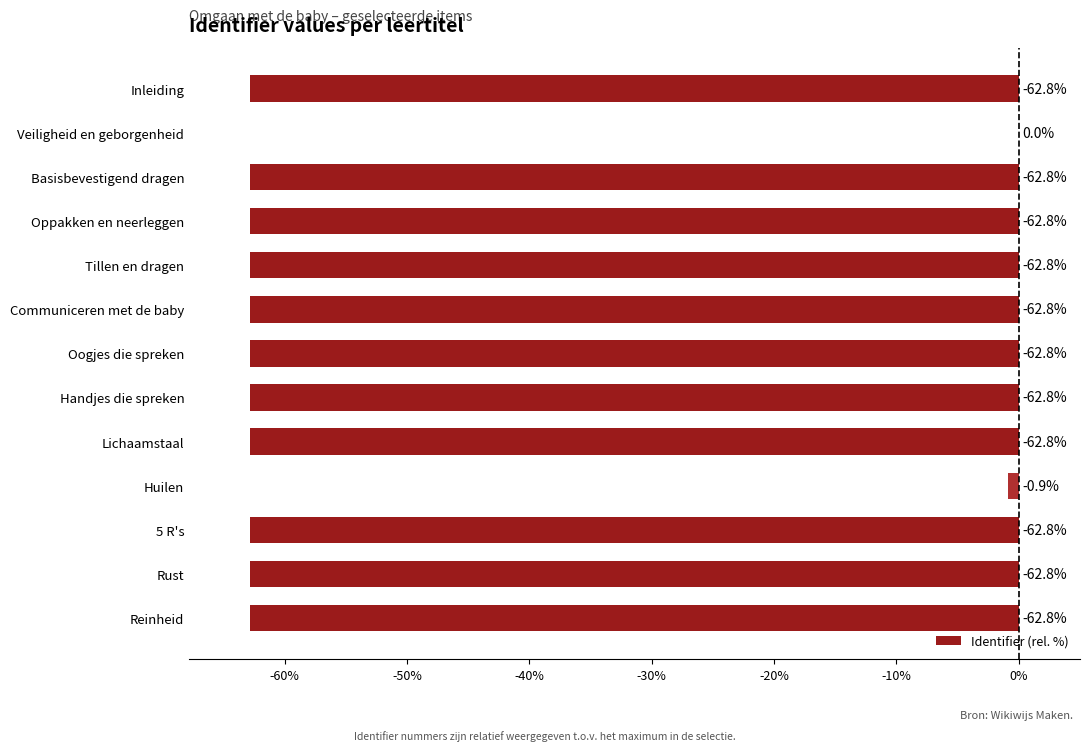

Reading top to bottom, transcribe all the data shown in this chart.

Inleiding=-62.8	Veiligheid en geborgenheid=0.0	Basisbevestigend dragen=-62.8	Oppakken en neerleggen=-62.8	Tillen en dragen=-62.8	Communiceren met de baby=-62.8	Oogjes die spreken=-62.8	Handjes die spreken=-62.8	Lichaamstaal=-62.8	Huilen=-0.9	5 R's=-62.8	Rust=-62.8	Reinheid=-62.8